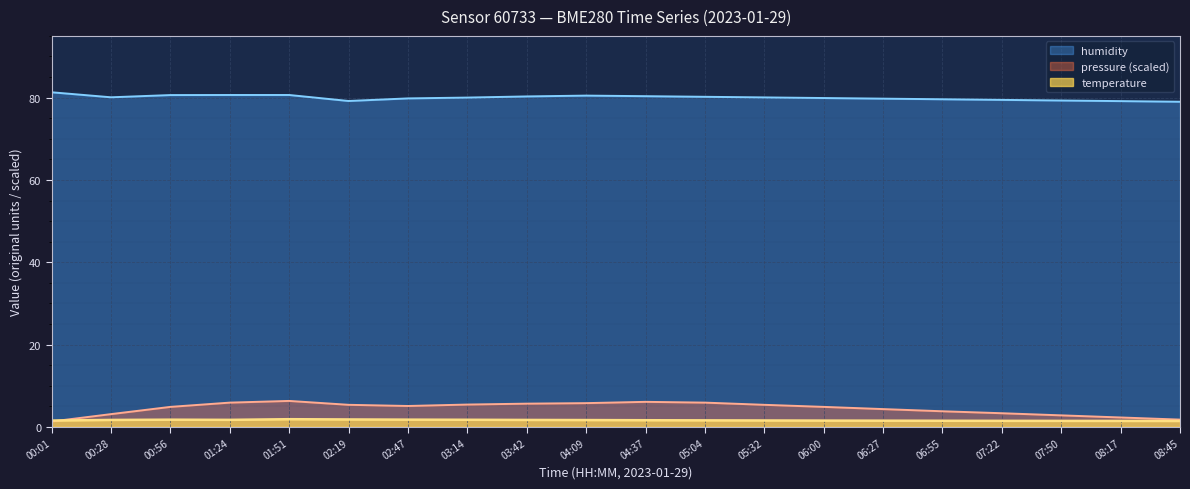

Which series has the largest range (max minus min)?

pressure (scaled)